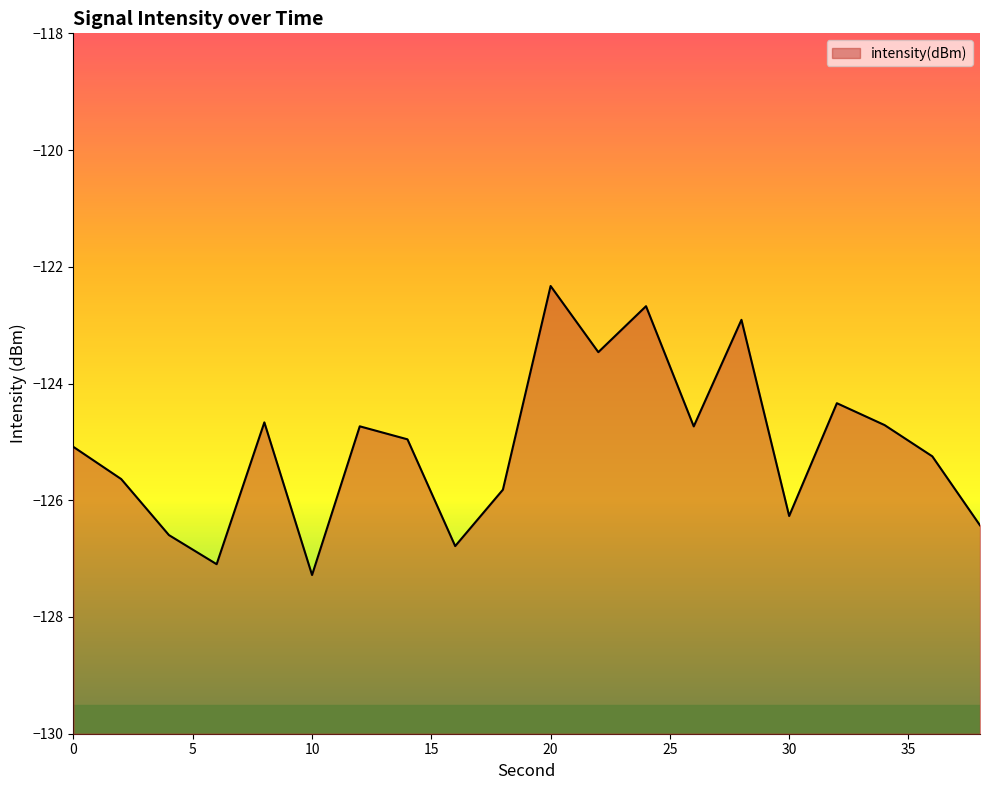

List the labels in order of value, largest first.

20, 24, 28, 22, 32, 8, 34, 12, 26, 14, 0, 36, 2, 18, 30, 38, 4, 16, 6, 10